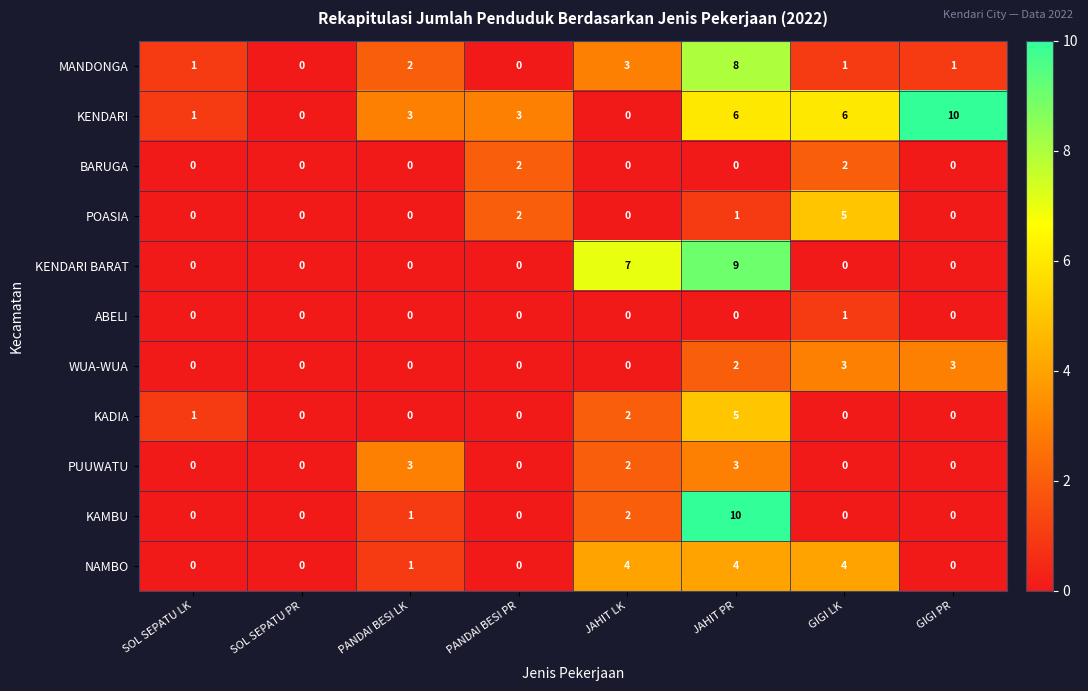

What is the maximum value shown in the chart?

10